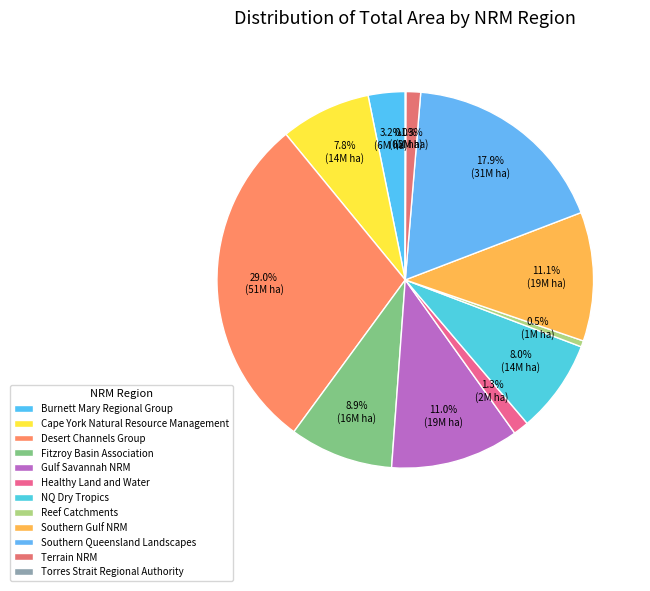

Rank the categories by value from lowest to highest.

Torres Strait Regional Authority, Reef Catchments, Terrain NRM, Healthy Land and Water, Burnett Mary Regional Group, Cape York Natural Resource Management, NQ Dry Tropics, Fitzroy Basin Association, Gulf Savannah NRM, Southern Gulf NRM, Southern Queensland Landscapes, Desert Channels Group